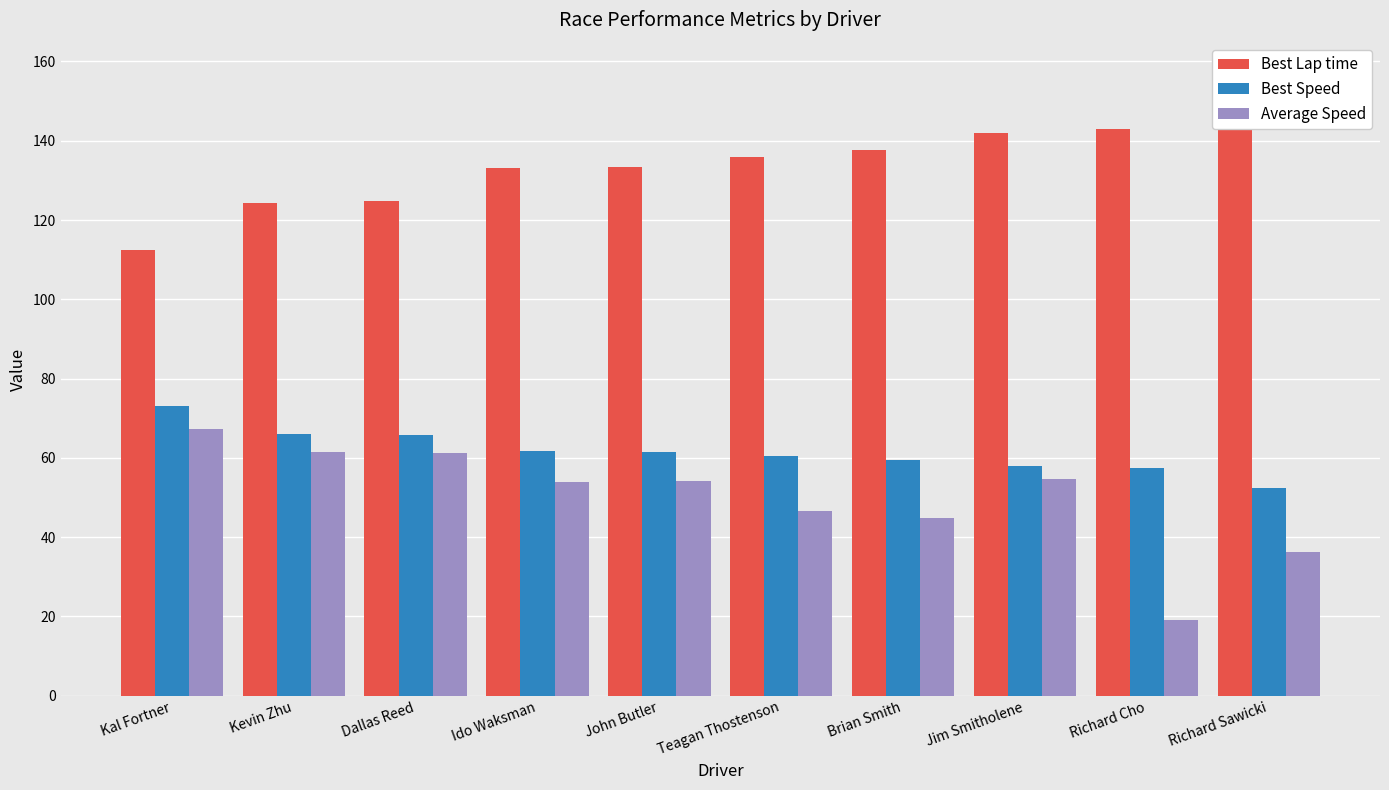

Reading left to right, list all the values displayed in this chart.

Best Lap time: 112.5	124.4	124.8	133.1	133.4	135.9	137.8	141.9	142.9	156.9
Best Speed: 73.0	66.0	65.8	61.7	61.5	60.4	59.6	57.9	57.4	52.3
Average Speed: 67.4	61.4	61.3	53.9	54.2	46.7	44.8	54.7	19.0	36.3